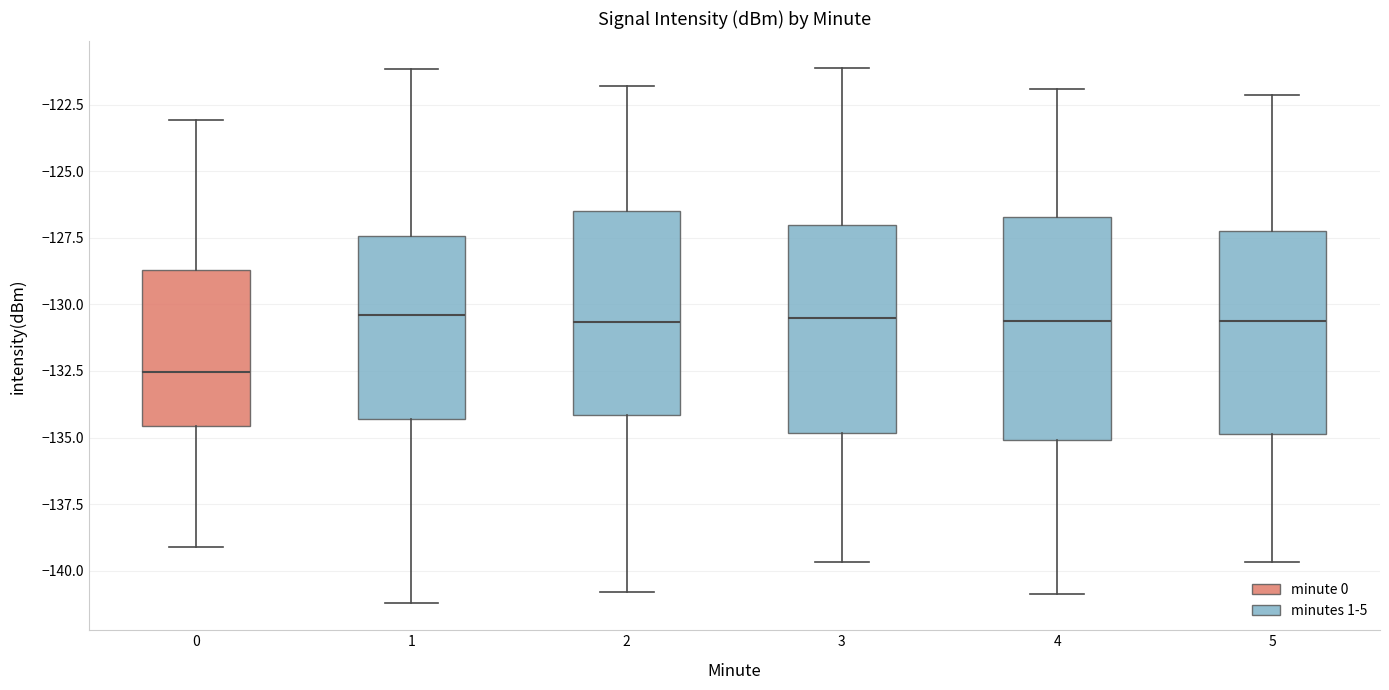

Which box has the lowest median line?

0